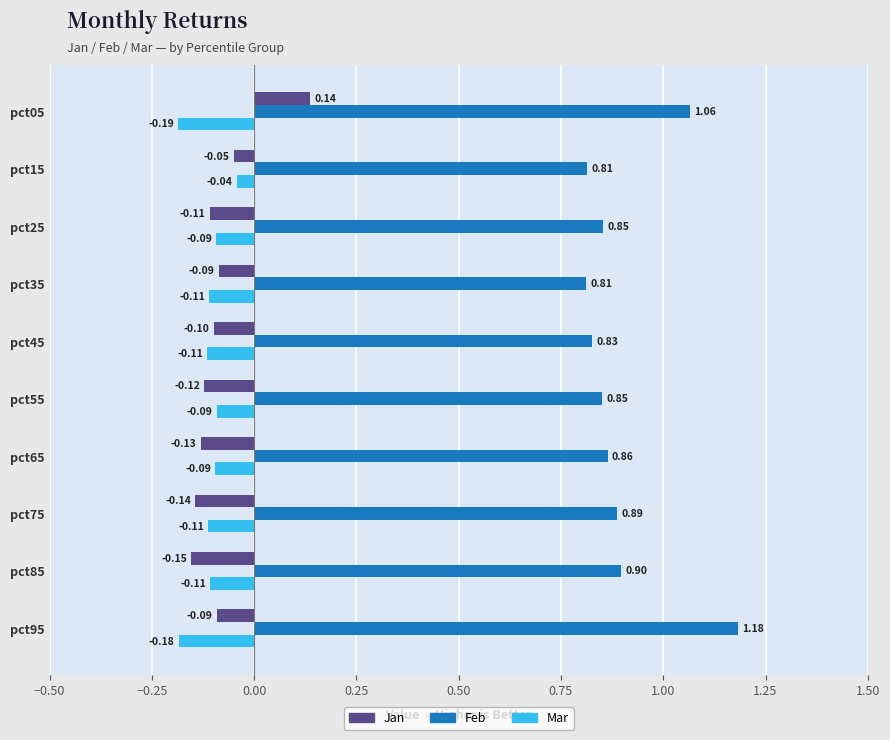

Rank the series by their maximum value, from highest to lowest.

Feb, Jan, Mar